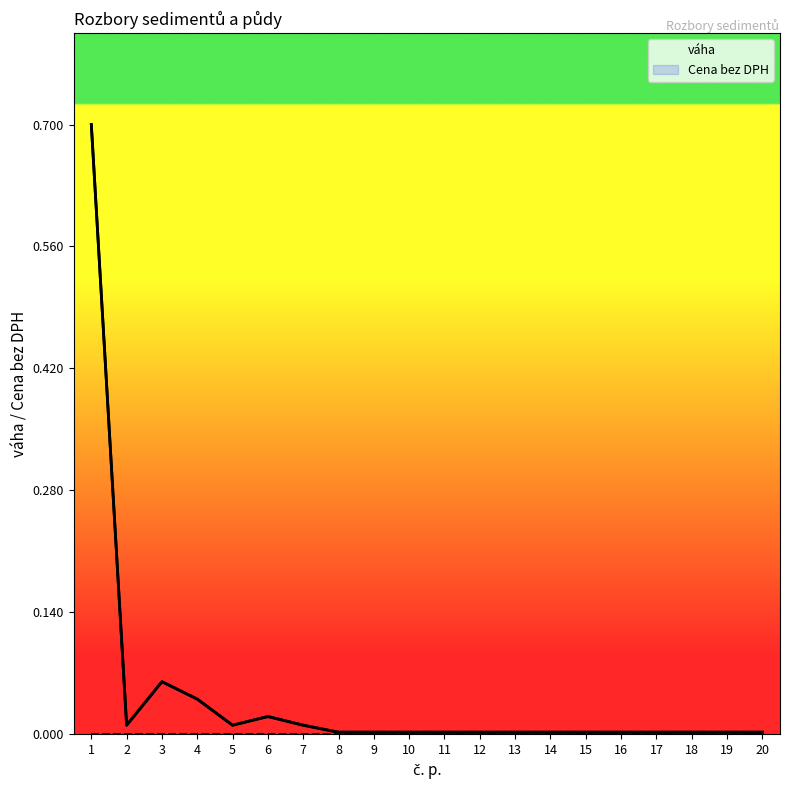

List the labels in order of Cena bez DPH value, largest first.

1, 2, 3, 4, 5, 6, 7, 8, 9, 10, 11, 12, 13, 14, 15, 16, 17, 18, 19, 20